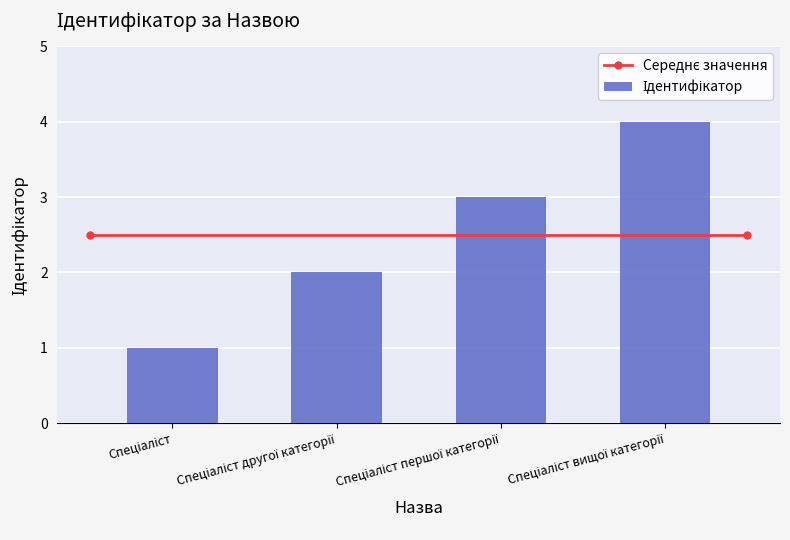

What is the greatest value displayed?

4